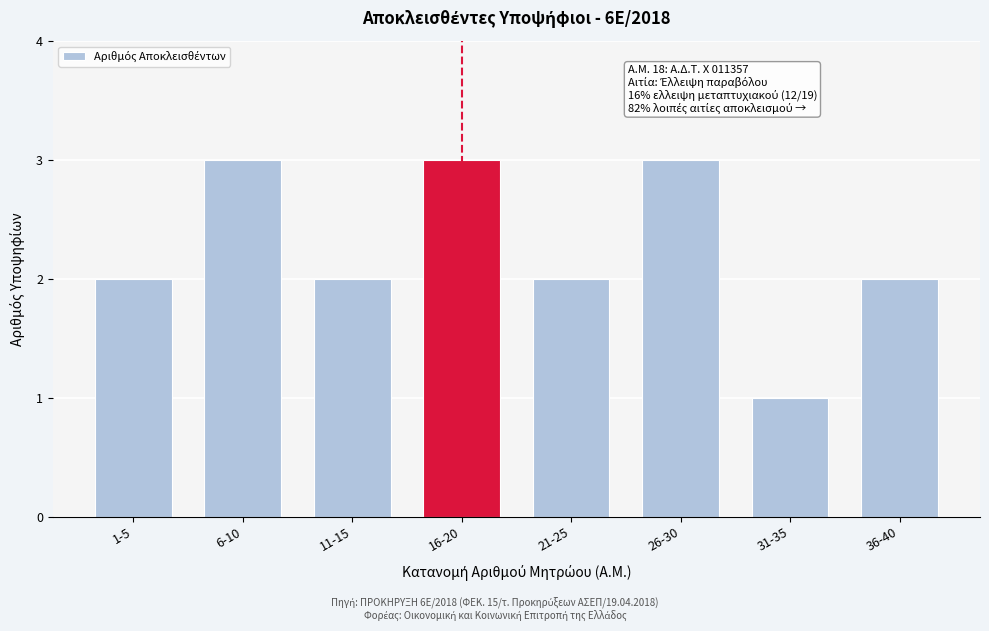

Reading left to right, what are all the values shown in this chart?

1-5=2	6-10=3	11-15=2	16-20=3	21-25=2	26-30=3	31-35=1	36-40=2